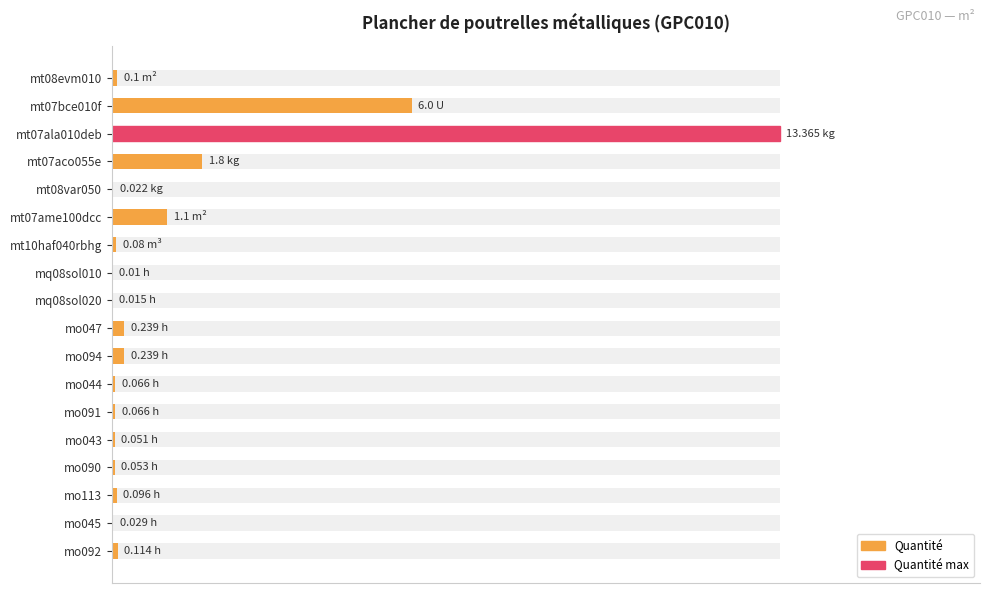

Which has a higher value, mt08evm010 or mo094?

mo094